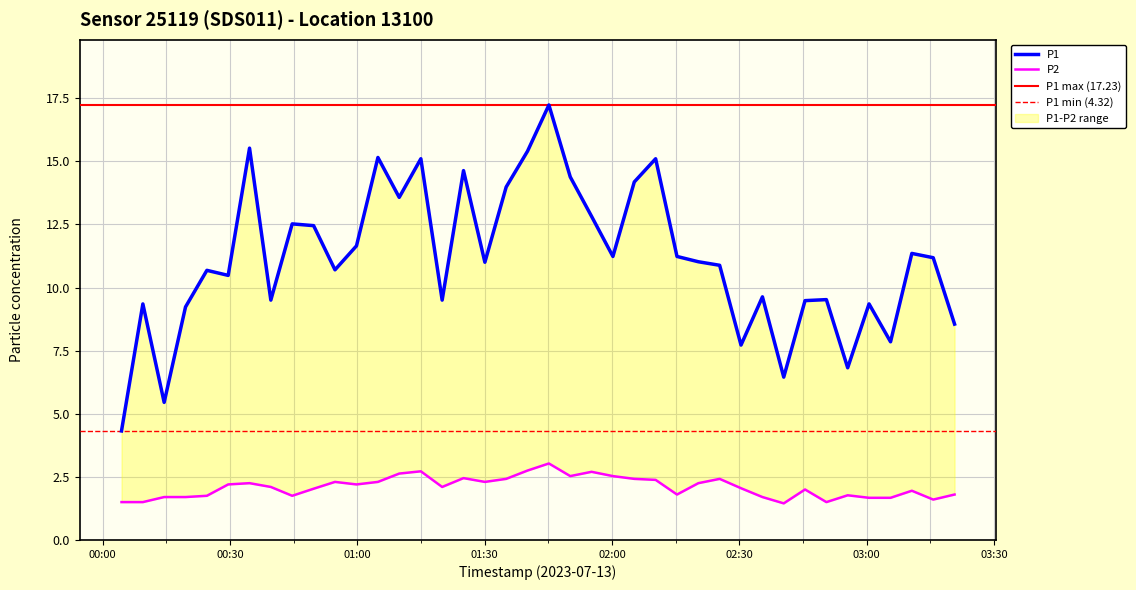

The value of P1 at 30 is 13.0. True or false?

False